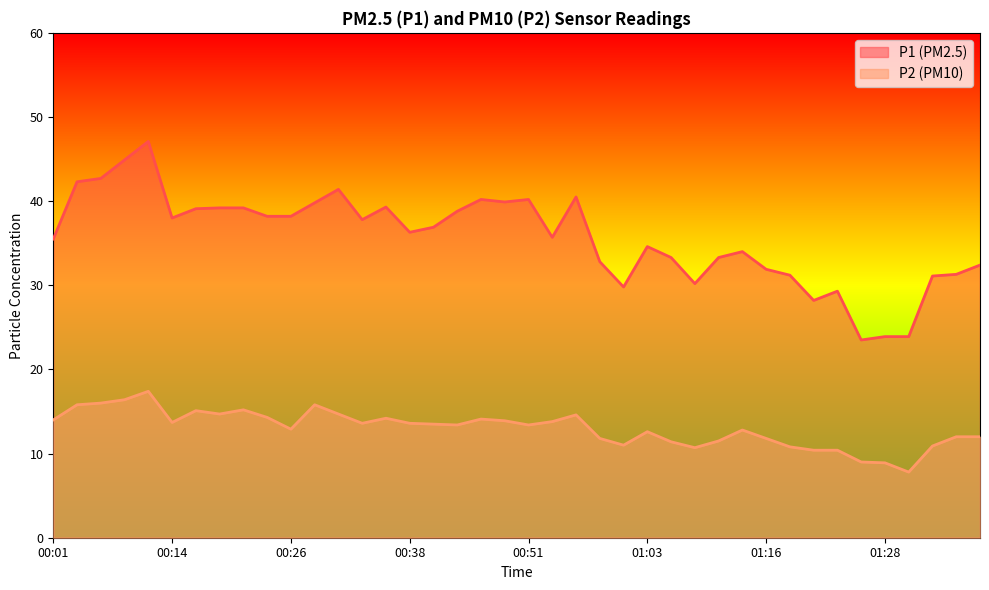

True or false: P1 and P2 cross at least once.

False